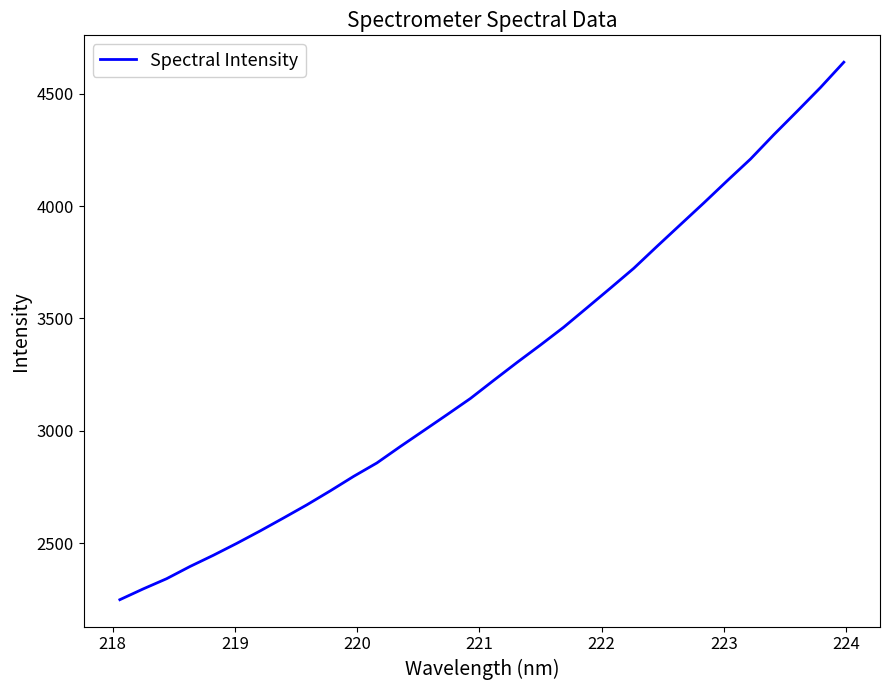

What is the greatest value displayed?

4640.3